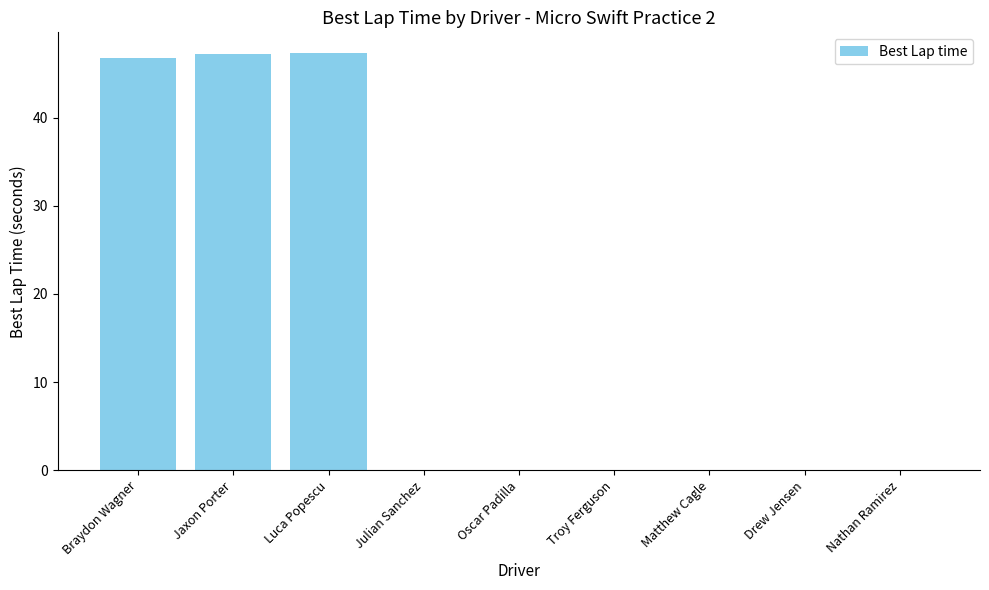

Reading right to left, extract all data points from this chart.

Nathan Ramirez=0.0	Drew Jensen=0.0	Matthew Cagle=0.0	Troy Ferguson=0.0	Oscar Padilla=0.0	Julian Sanchez=0.0	Luca Popescu=47.3	Jaxon Porter=47.3	Braydon Wagner=46.8